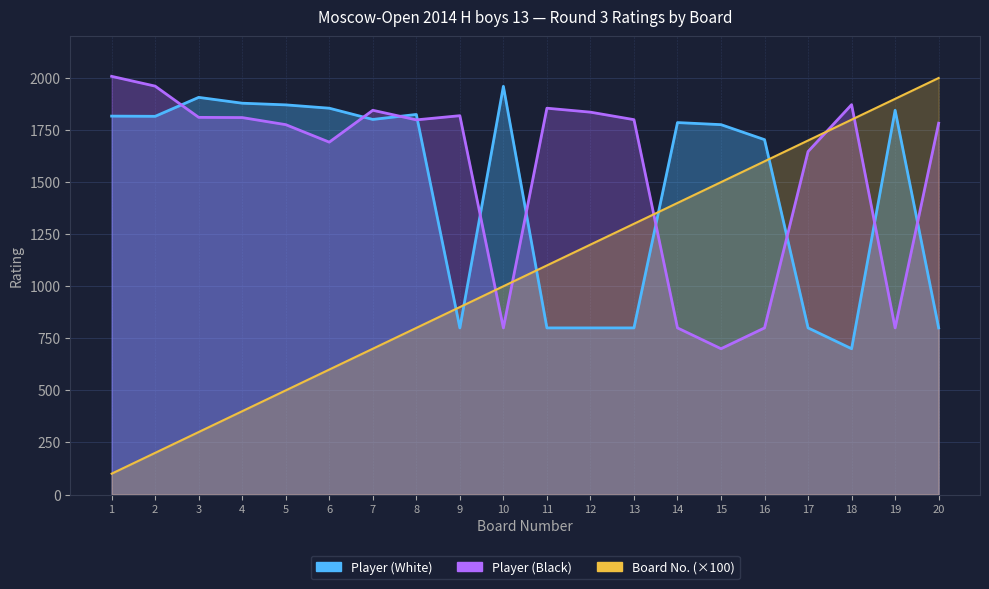

Which series has the largest total across all categories?

Player (Black)